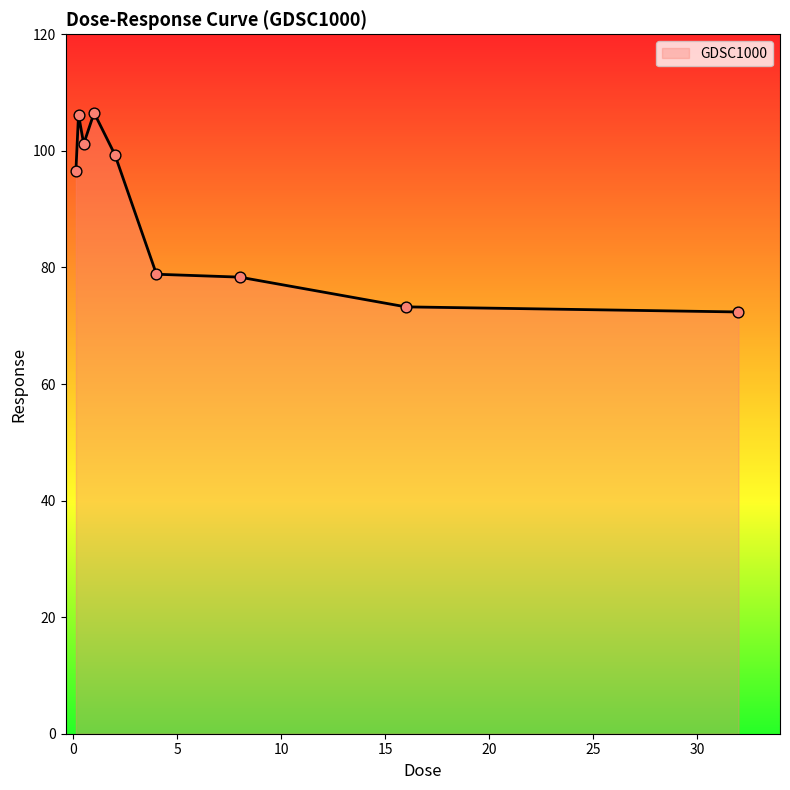

What is the greatest value displayed?

106.5